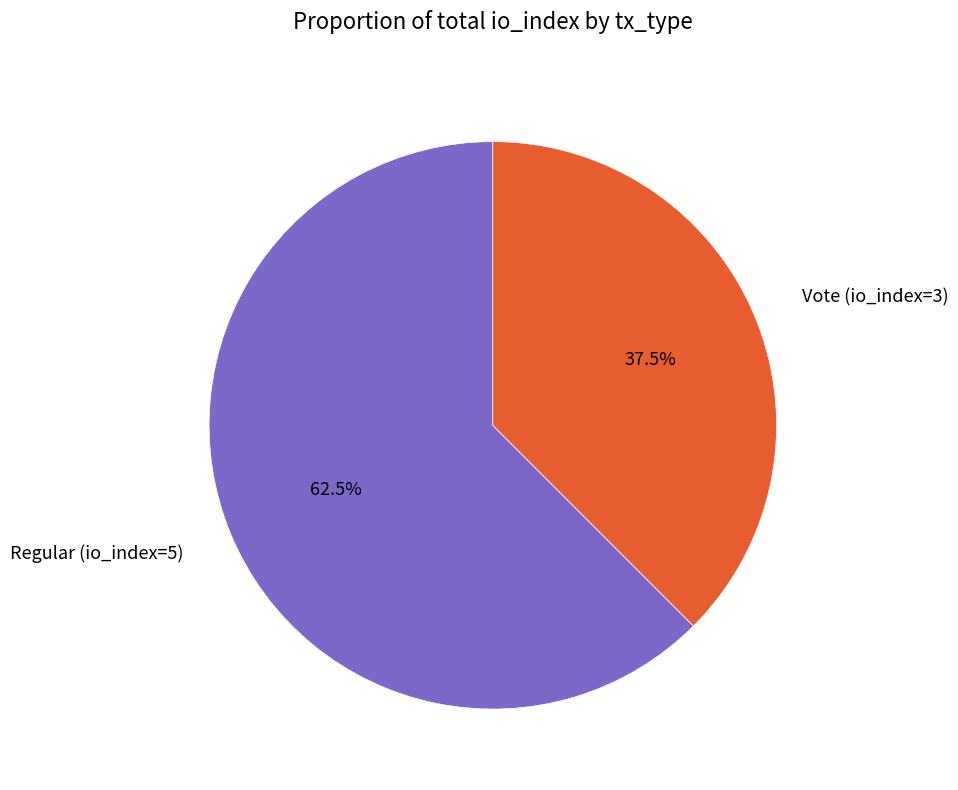

To the nearest percent, what is the difference between the Vote (io_index=3) and Regular (io_index=5) slice percentages?

25%